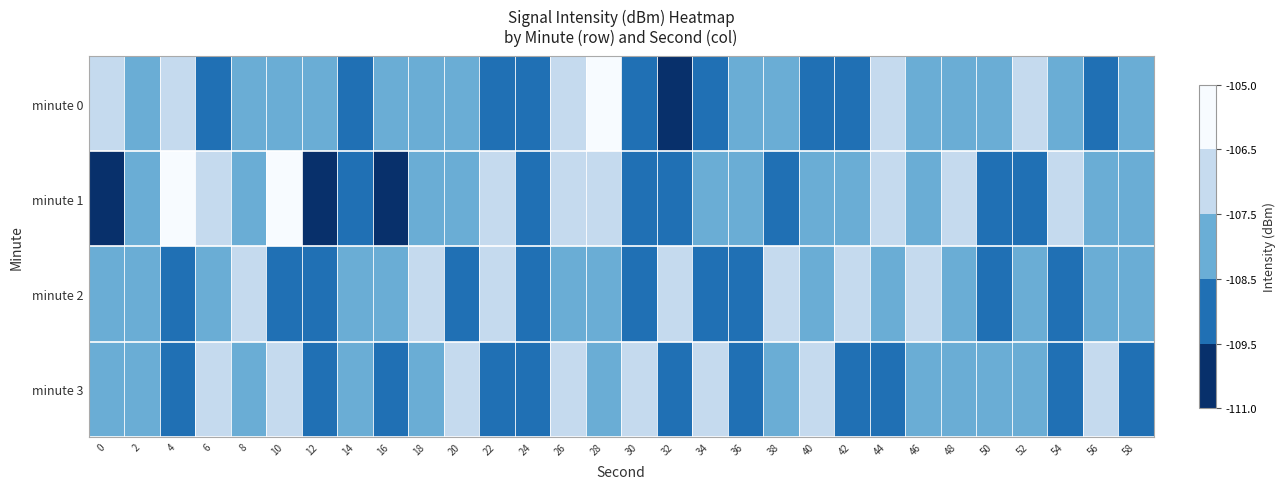

What is the smallest value displayed?

-110.8